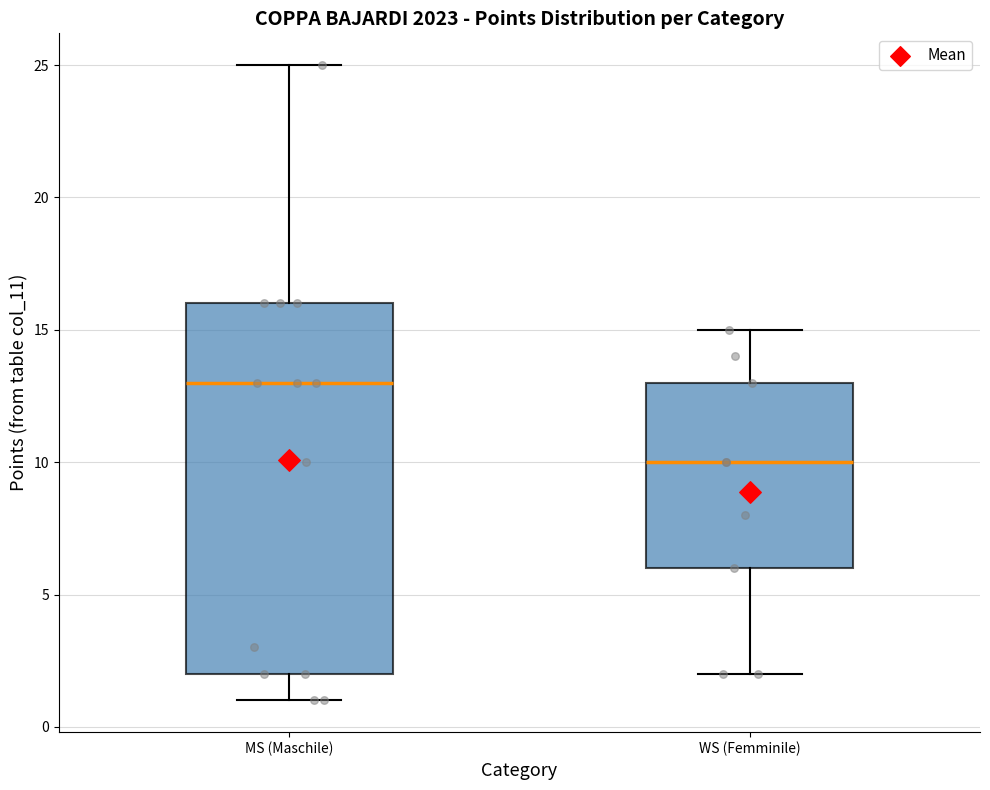

Comparing the boxes themselves (not the whiskers), which one is the tallest?

MS (Maschile)